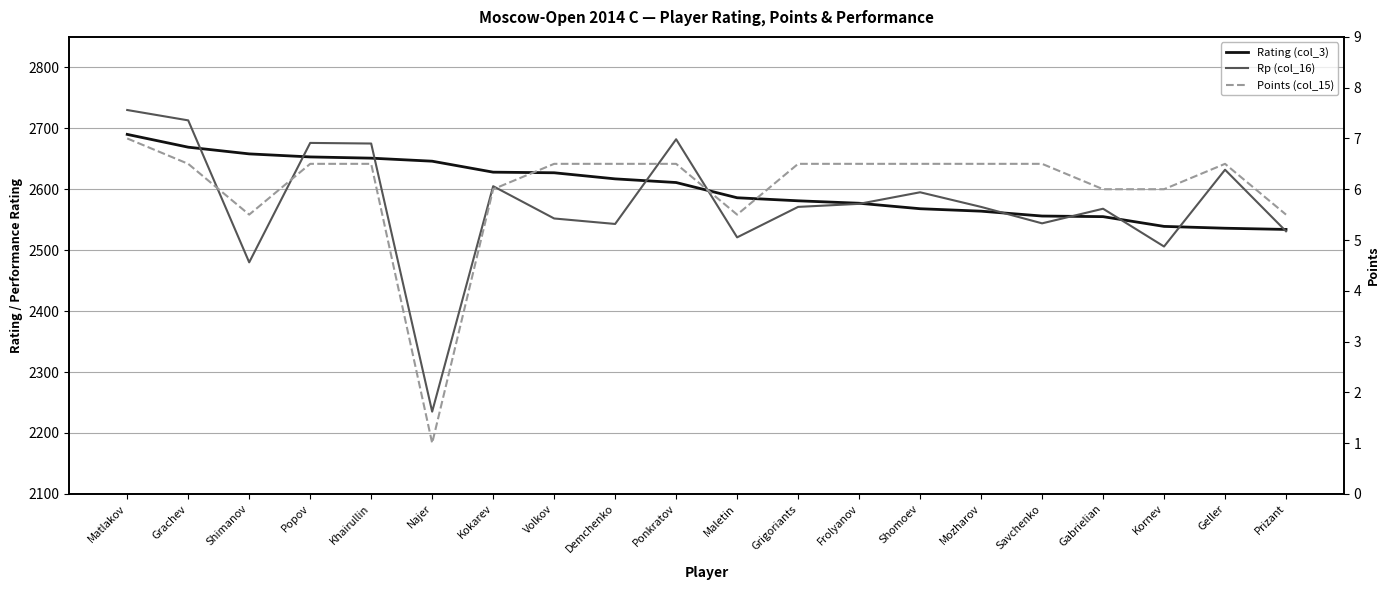

True or false: Rating (col_3) and Rp (col_16) intersect in this chart.

True